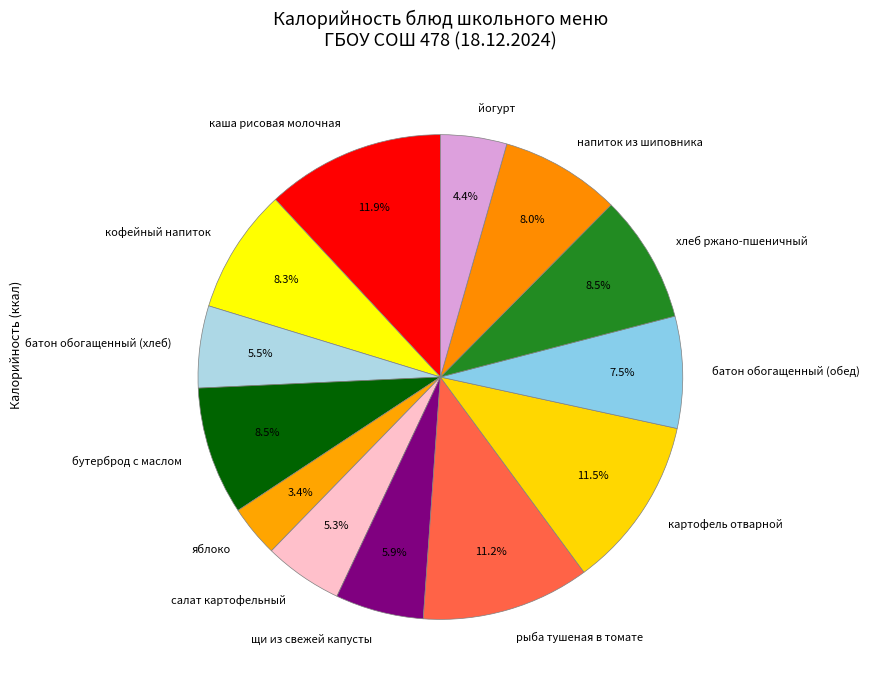

Does any single category account for the majority?

No